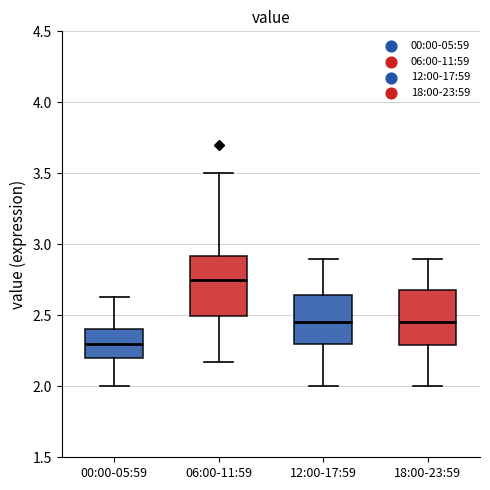

Where is the upper edge of the box for 06:00-11:59 on the y-axis? The values are not printed on the chart, so give them approximately, as read against the axis.

2.90